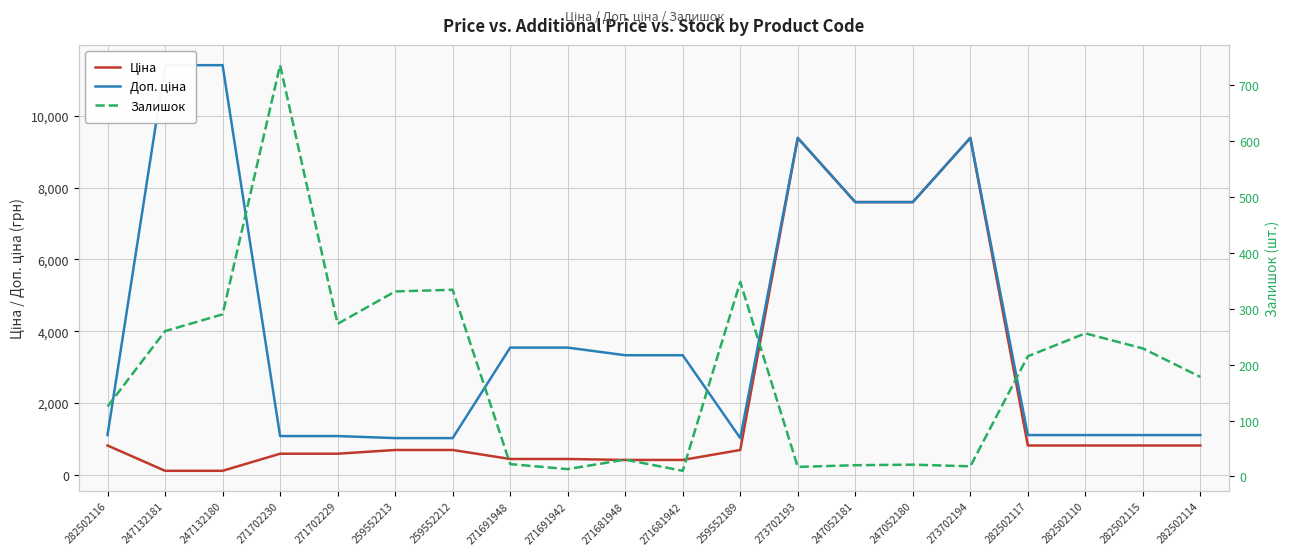

Which category has the lowest value in the Ціна series?

247132181